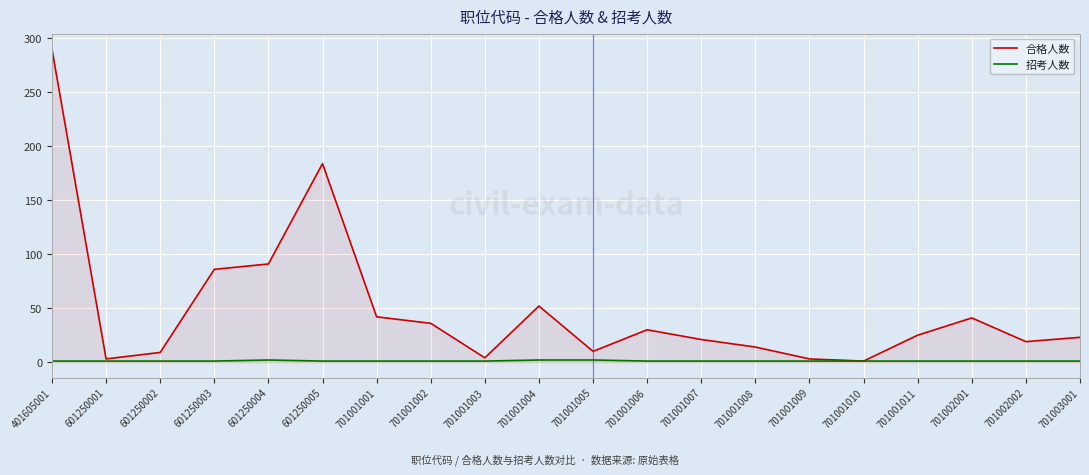

Which series has the largest total across all categories?

合格人数